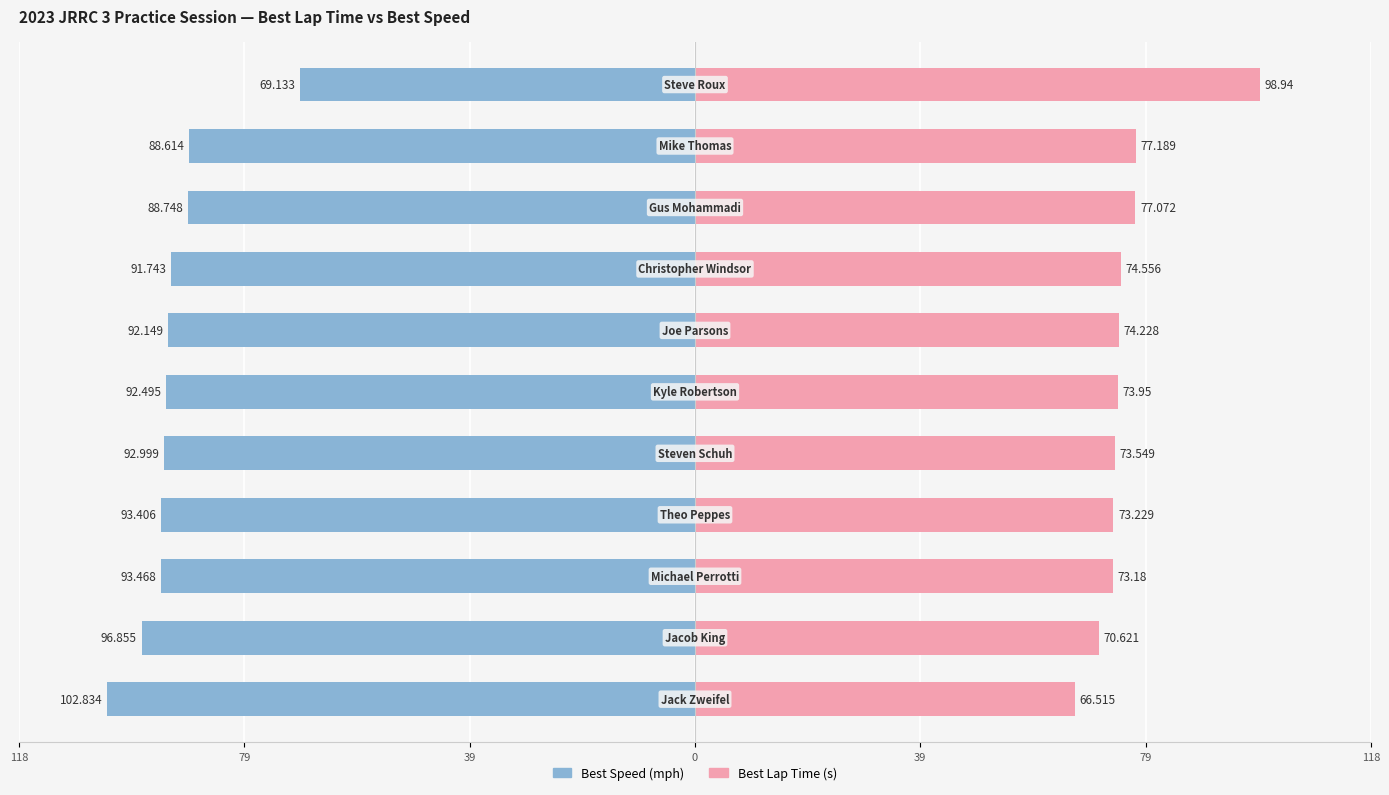

How many groups of bars are there?

11